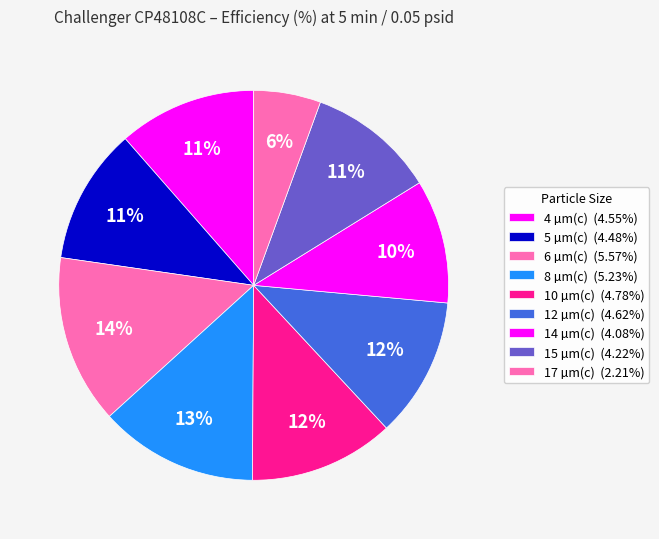

Does any single category account for the majority?

No